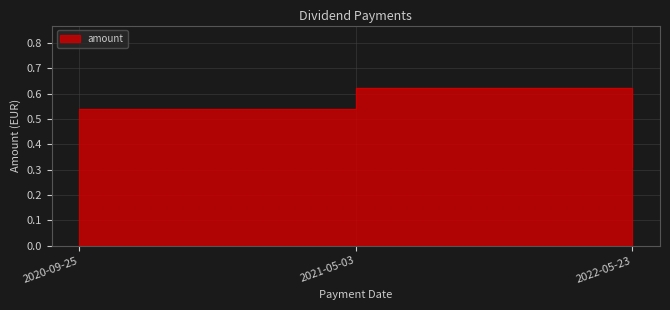

Count the values in the range 0 to 1.

3